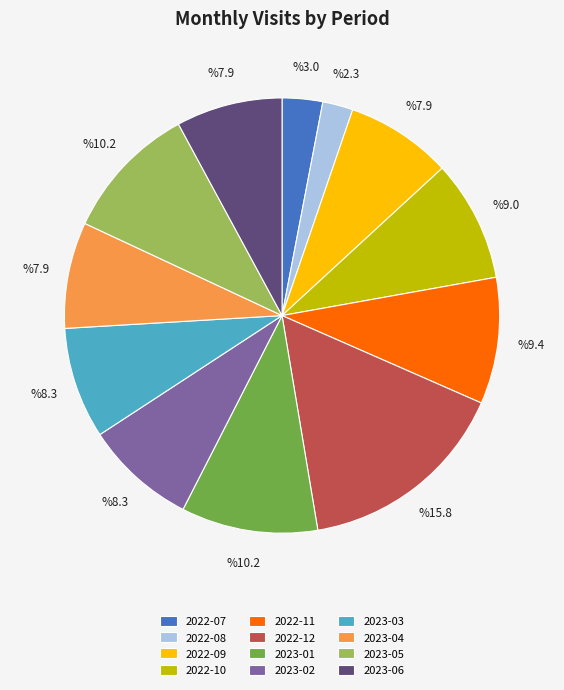

Does 2022-09 account for over 50% of the chart?

No